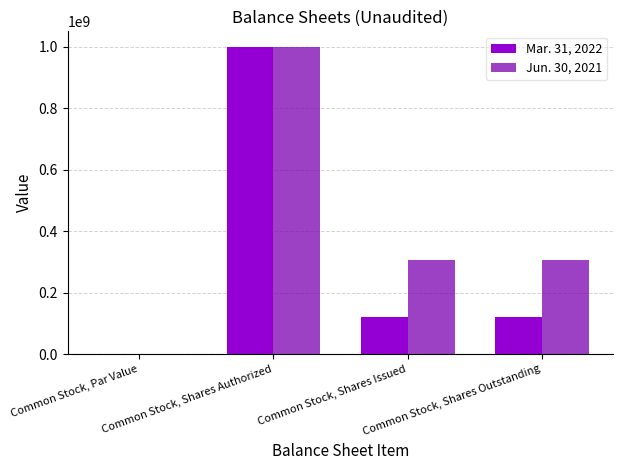

What is the greatest value displayed?

1000000000.0